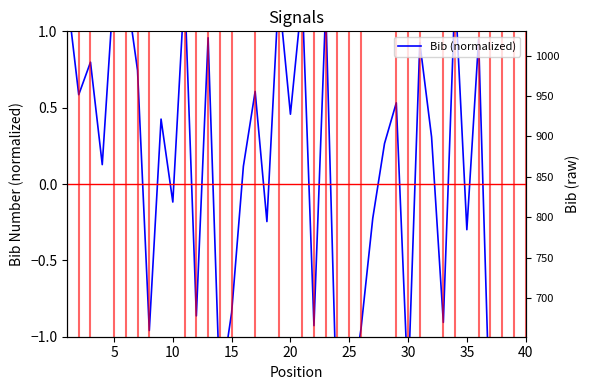

How many interior local valleys (lower than both neighbors) does the data have?

14